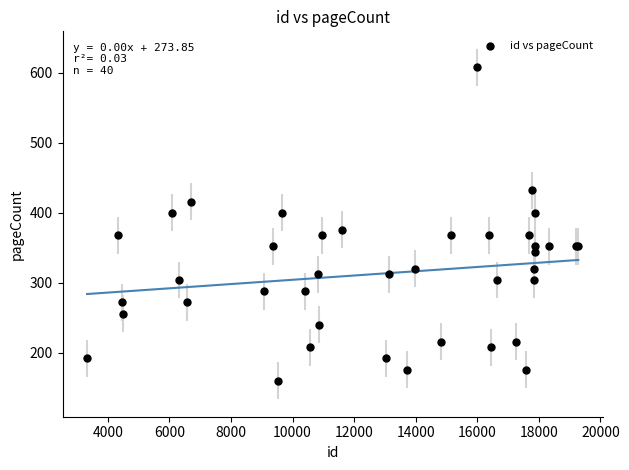

What Y value in the scatter plot is closest to 384?

376